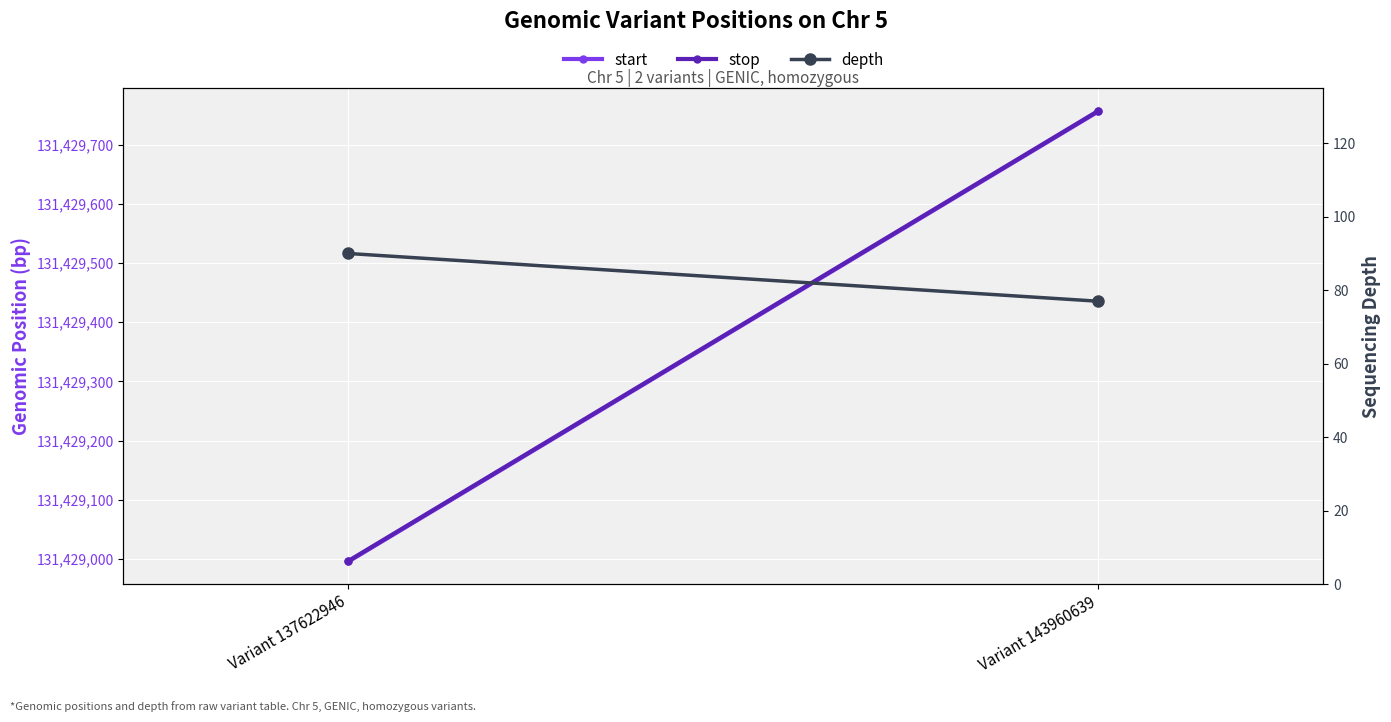

Which series has the largest total across all categories?

stop